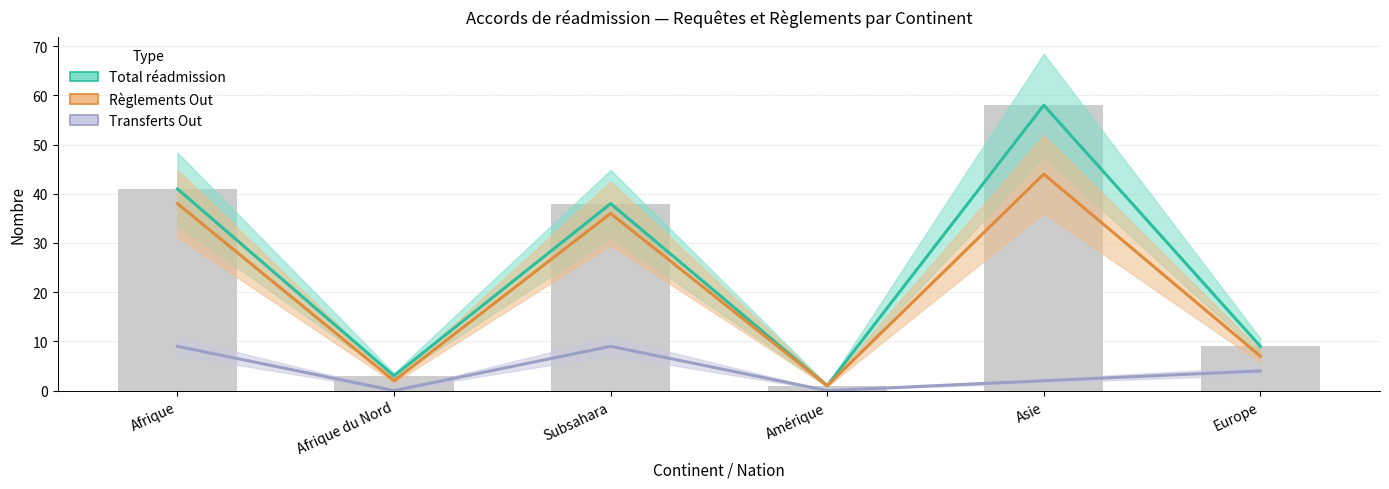

Which series has the largest range (max minus min)?

Total réadmission